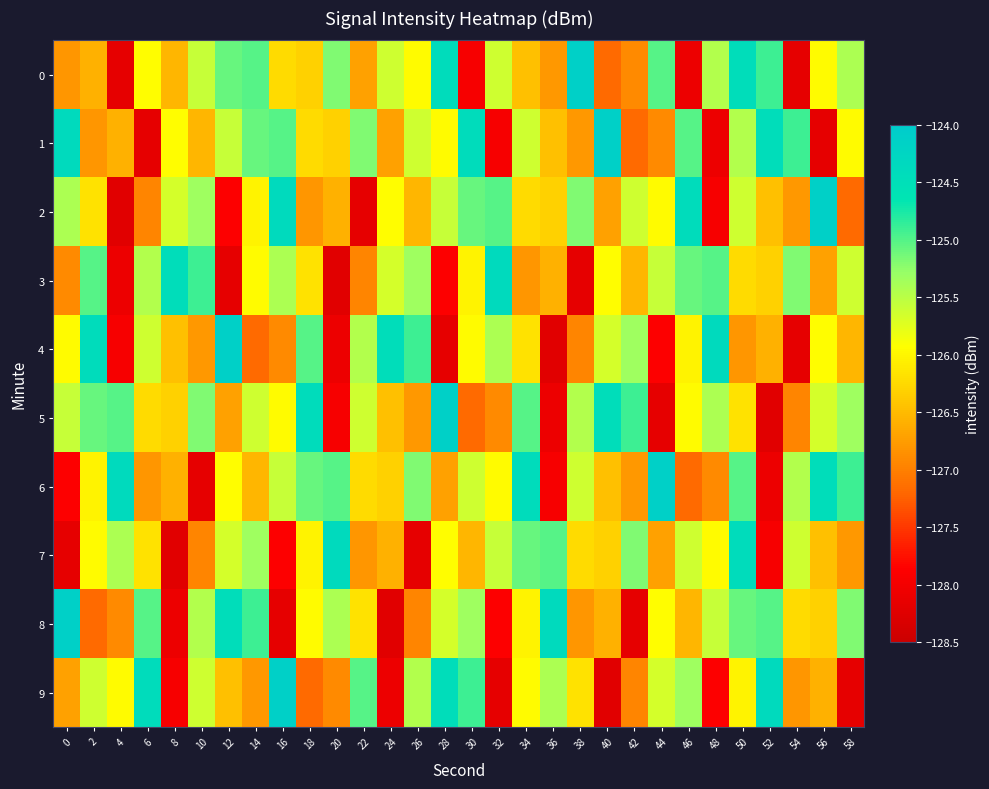

At how many categories does at least one series exceed -126?

30